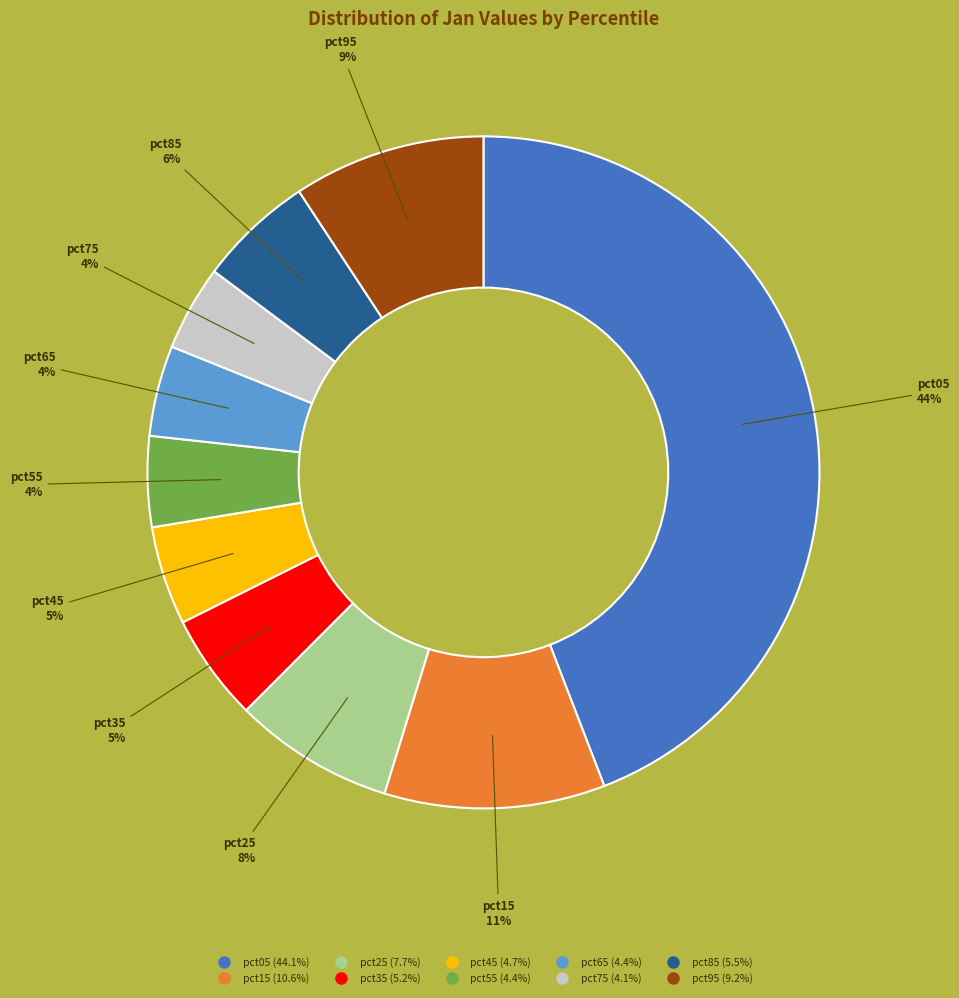

Which has a higher value, pct05 or pct55?

pct05